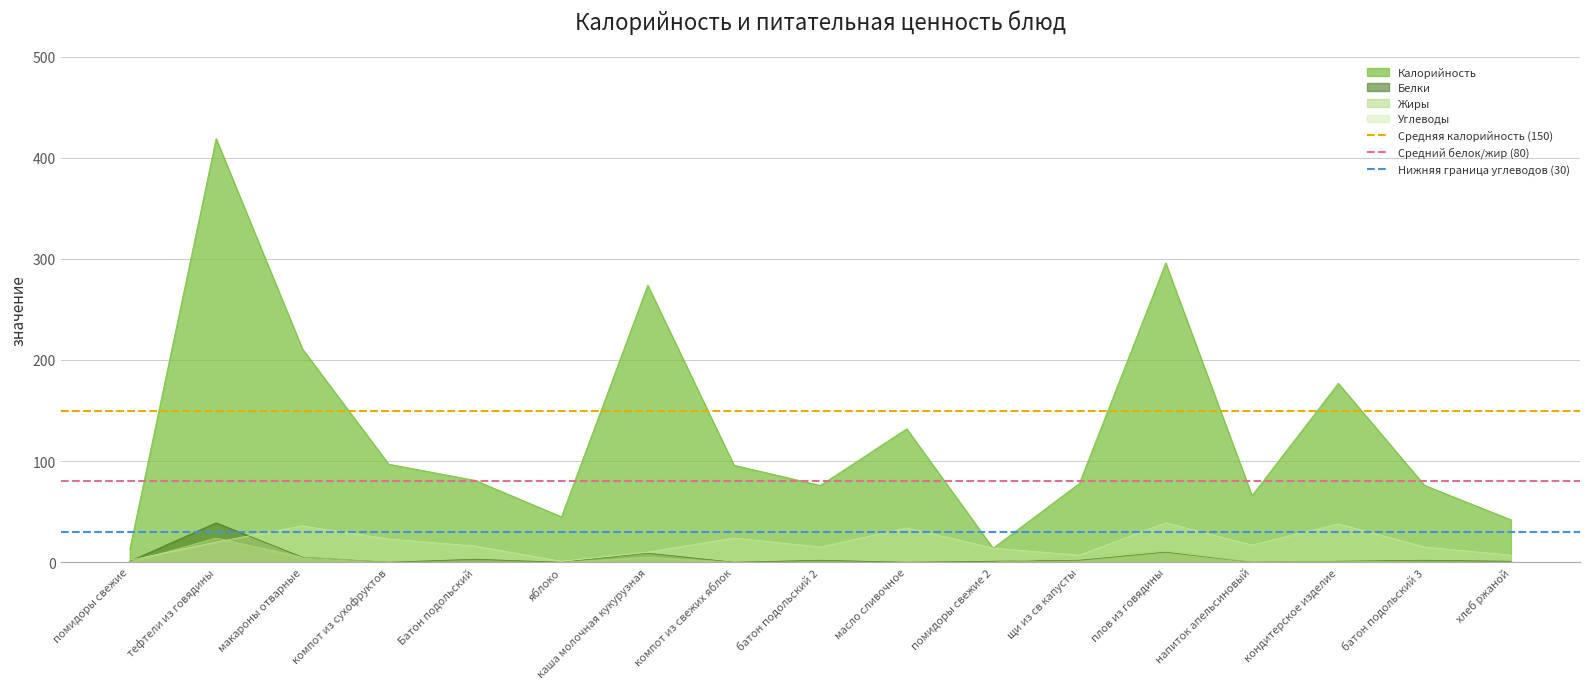

Which category has the lowest value across all series?

помидоры свежие